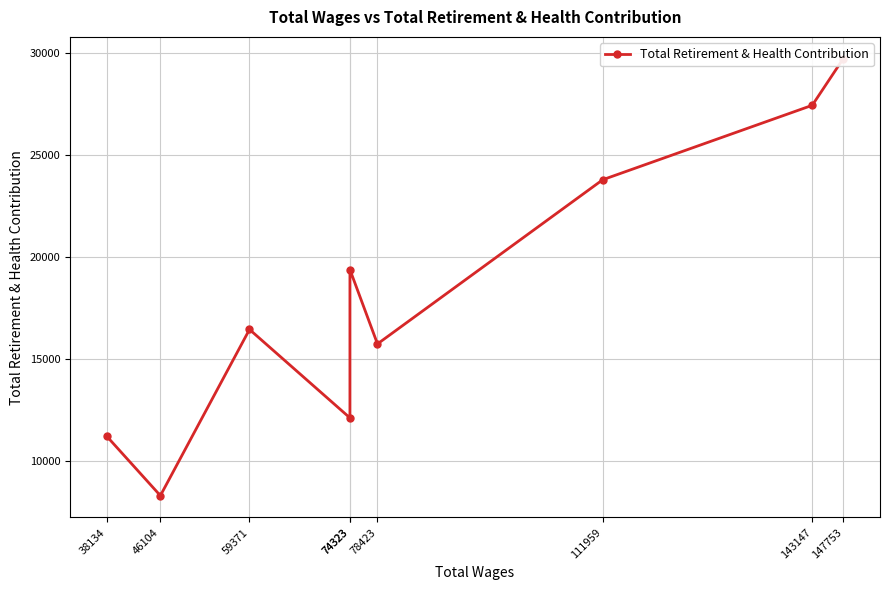

Which category has the highest value across all series?

147753